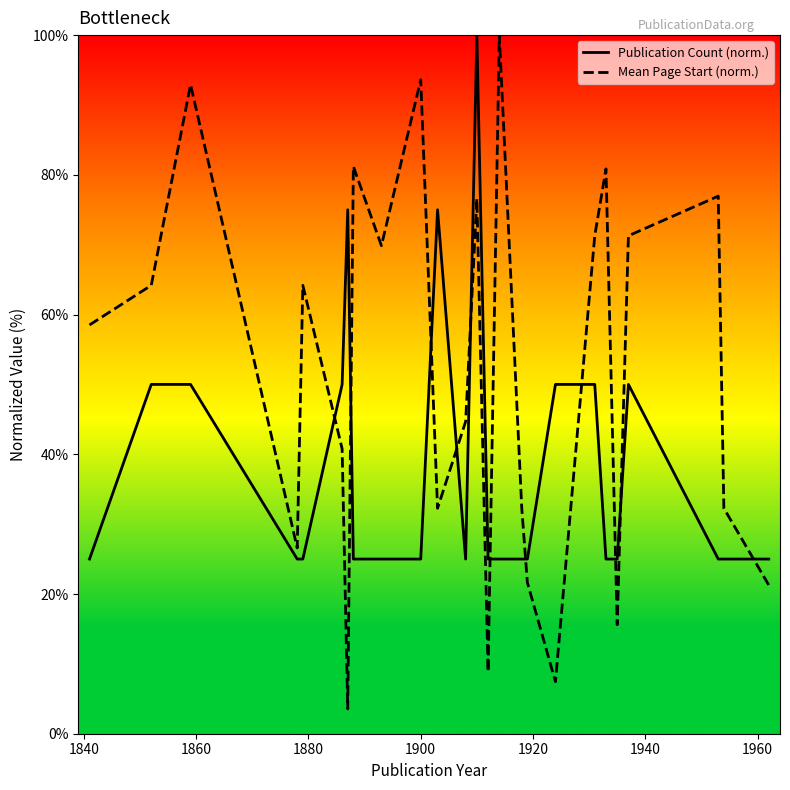

At how many categories does at least one series exceed 83?

4